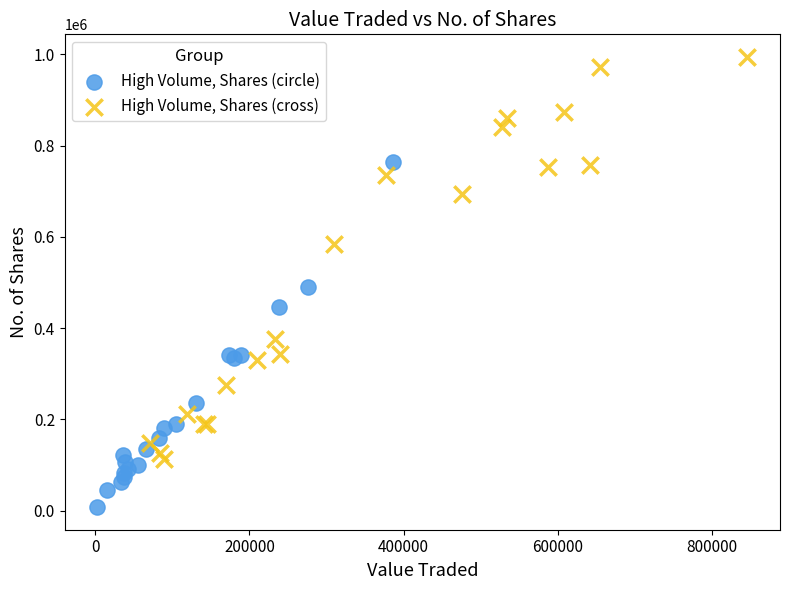

Which series reaches the maximum Y coordinate?

High Volume, Shares (cross)